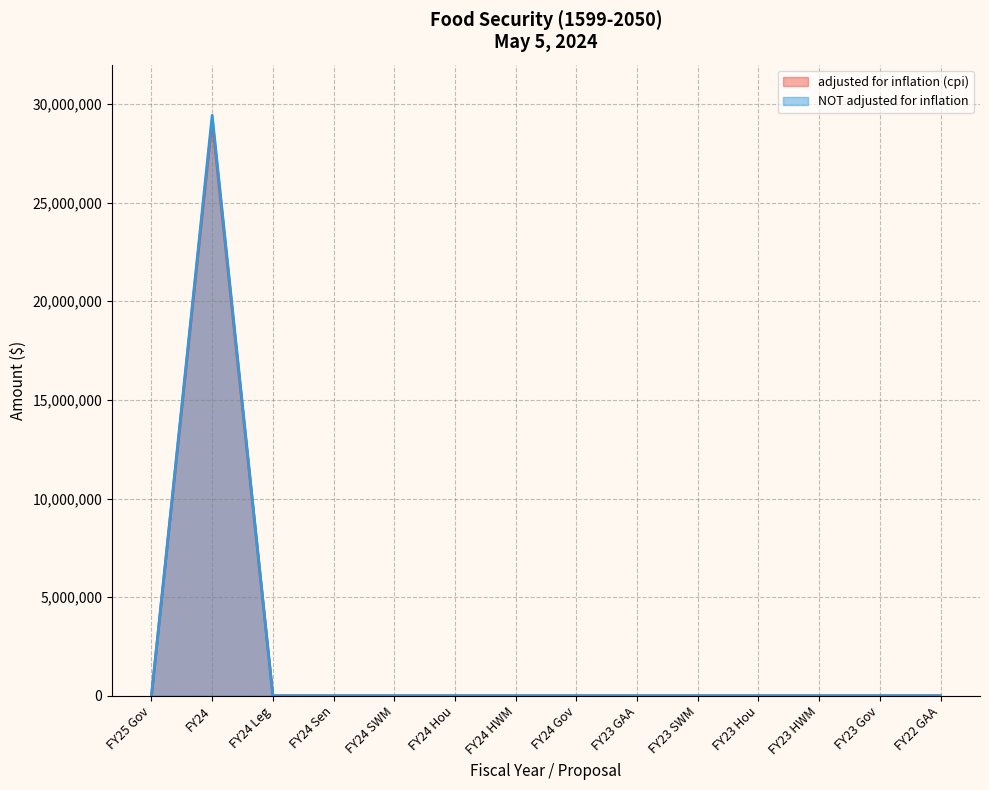

What is the maximum value for NOT adjusted for inflation?

29431893